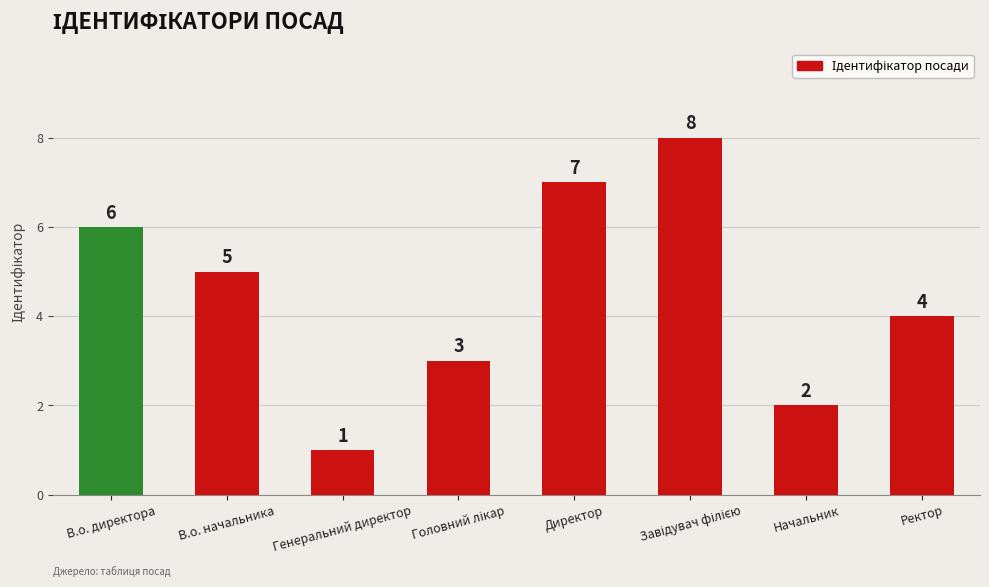

Approximately how many times larger is the value at Директор compared to Начальник?

3.5